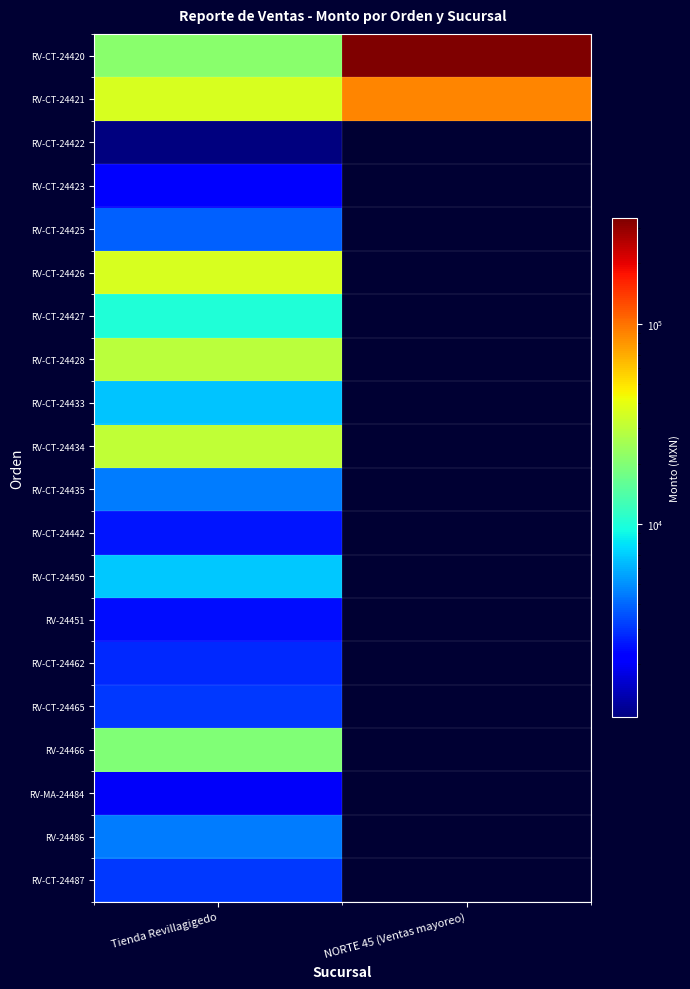

Reading left to right, what are all the values shown in this chart?

RV-CT-24420: Tienda Revillagigedo=21315.0	NORTE 45 (Ventas mayoreo)=337320.0
RV-CT-24421: Tienda Revillagigedo=35850.0	NORTE 45 (Ventas mayoreo)=88800.0
RV-CT-24422: Tienda Revillagigedo=1080.0	NORTE 45 (Ventas mayoreo)=0.0
RV-CT-24423: Tienda Revillagigedo=2190.0	NORTE 45 (Ventas mayoreo)=0.0
RV-CT-24425: Tienda Revillagigedo=3800.0	NORTE 45 (Ventas mayoreo)=0.0
RV-CT-24426: Tienda Revillagigedo=36432.0	NORTE 45 (Ventas mayoreo)=0.0
RV-CT-24427: Tienda Revillagigedo=10160.0	NORTE 45 (Ventas mayoreo)=0.0
RV-CT-24428: Tienda Revillagigedo=29700.0	NORTE 45 (Ventas mayoreo)=0.0
RV-CT-24433: Tienda Revillagigedo=6750.0	NORTE 45 (Ventas mayoreo)=0.0
RV-CT-24434: Tienda Revillagigedo=30620.0	NORTE 45 (Ventas mayoreo)=0.0
RV-CT-24435: Tienda Revillagigedo=4500.0	NORTE 45 (Ventas mayoreo)=0.0
RV-CT-24442: Tienda Revillagigedo=2500.0	NORTE 45 (Ventas mayoreo)=0.0
RV-CT-24450: Tienda Revillagigedo=6800.0	NORTE 45 (Ventas mayoreo)=0.0
RV-24451: Tienda Revillagigedo=2385.0	NORTE 45 (Ventas mayoreo)=0.0
RV-CT-24462: Tienda Revillagigedo=2800.0	NORTE 45 (Ventas mayoreo)=0.0
RV-CT-24465: Tienda Revillagigedo=3090.0	NORTE 45 (Ventas mayoreo)=0.0
RV-24466: Tienda Revillagigedo=19859.5	NORTE 45 (Ventas mayoreo)=0.0
RV-MA-24484: Tienda Revillagigedo=1980.0	NORTE 45 (Ventas mayoreo)=0.0
RV-24486: Tienda Revillagigedo=4500.0	NORTE 45 (Ventas mayoreo)=0.0
RV-CT-24487: Tienda Revillagigedo=3090.0	NORTE 45 (Ventas mayoreo)=0.0